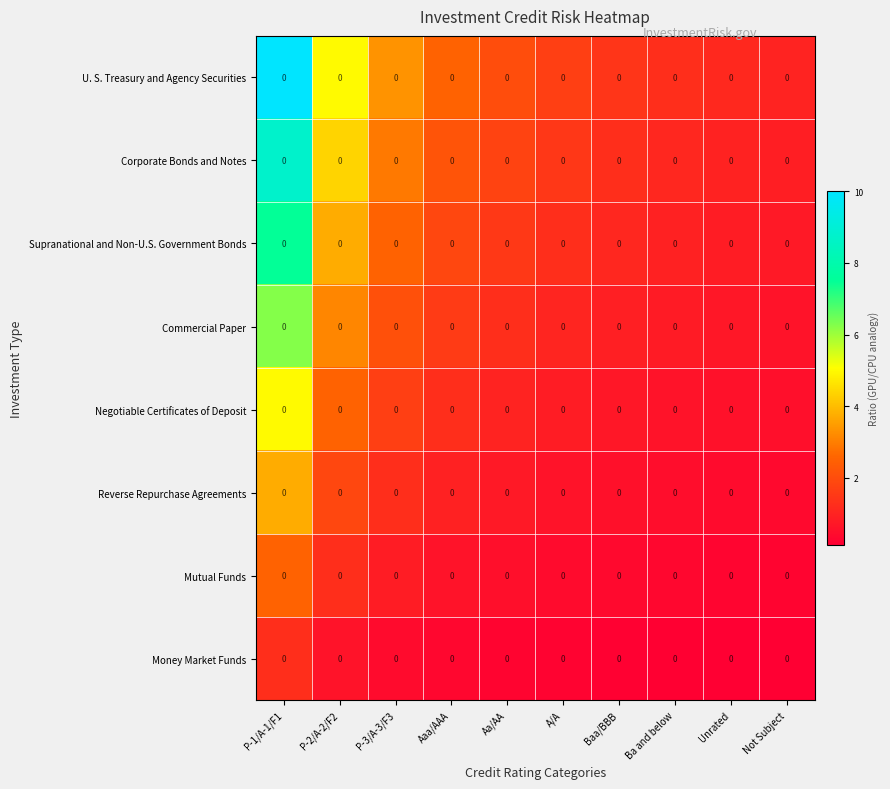

At which label is Money Market Funds closest to 0?

Not Subject